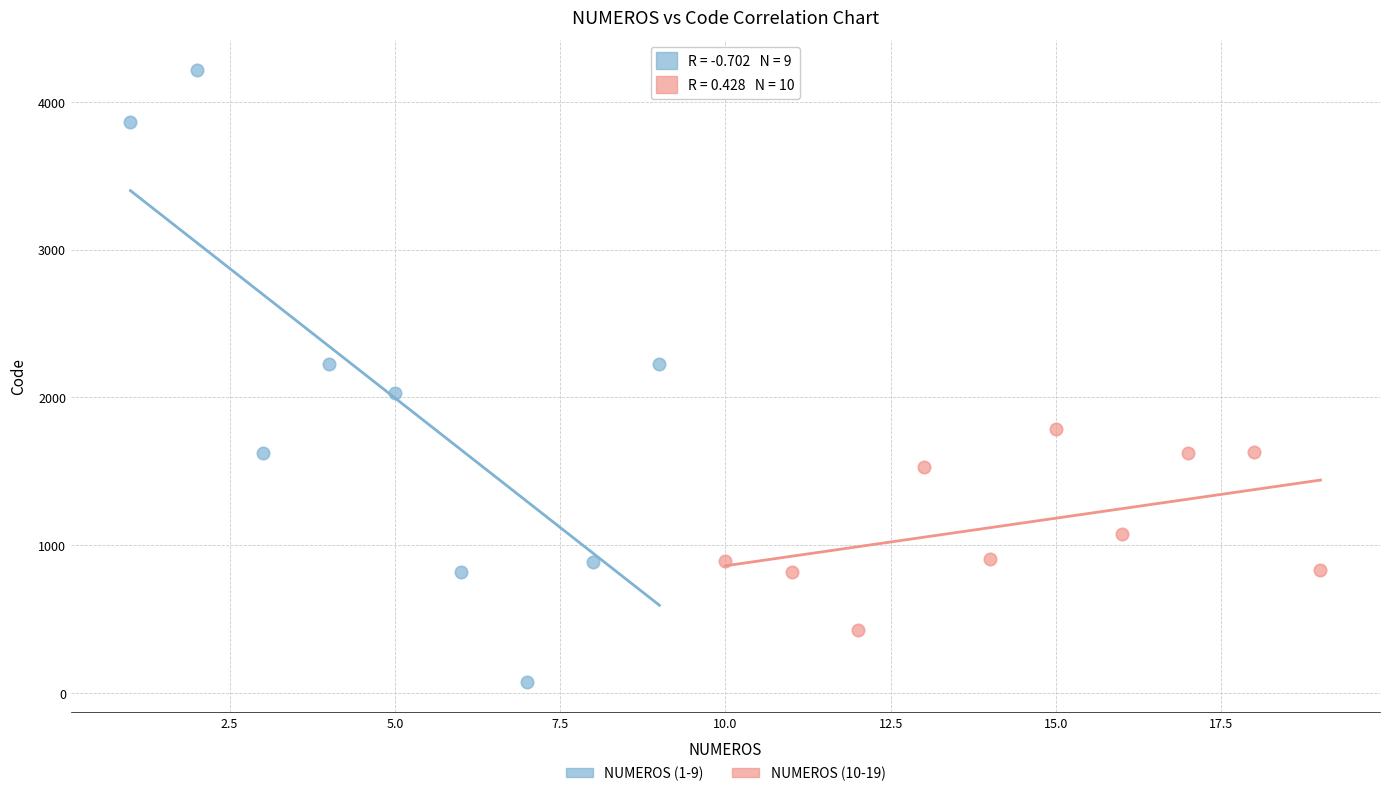

What are all the series names shown in the legend?

NUMEROS (1-9), NUMEROS (10-19)